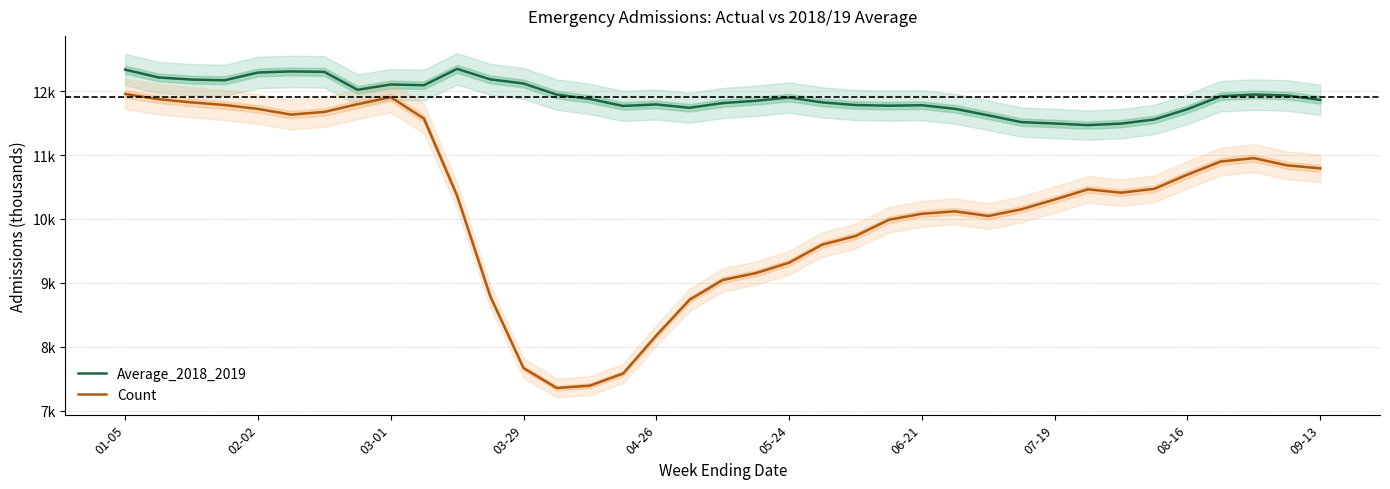

Which has a higher value, 30 or 36?

36